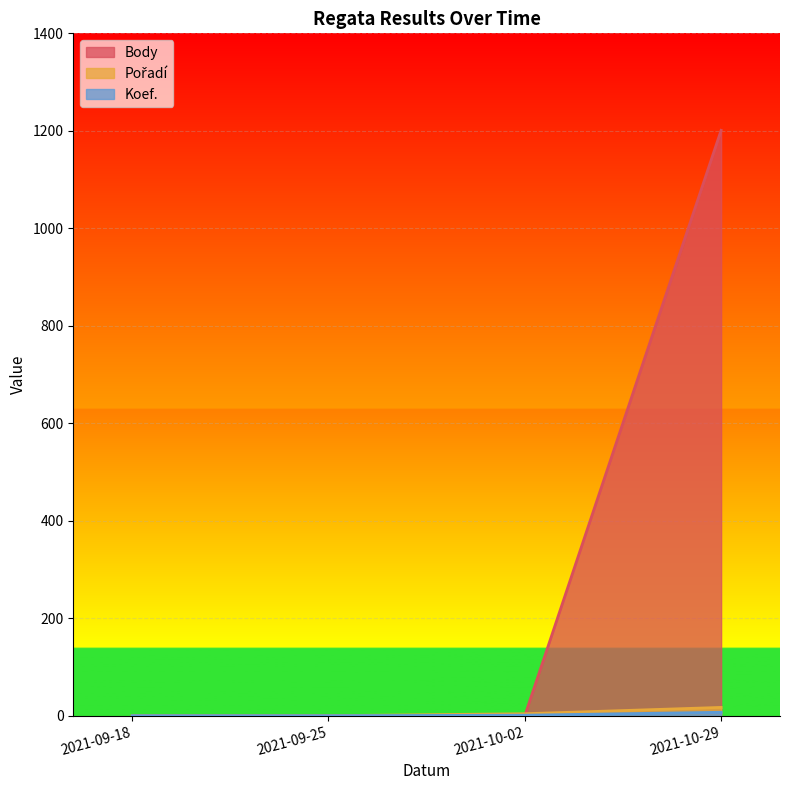

What is the value of the Koef. point at the 3rd from the left?

1